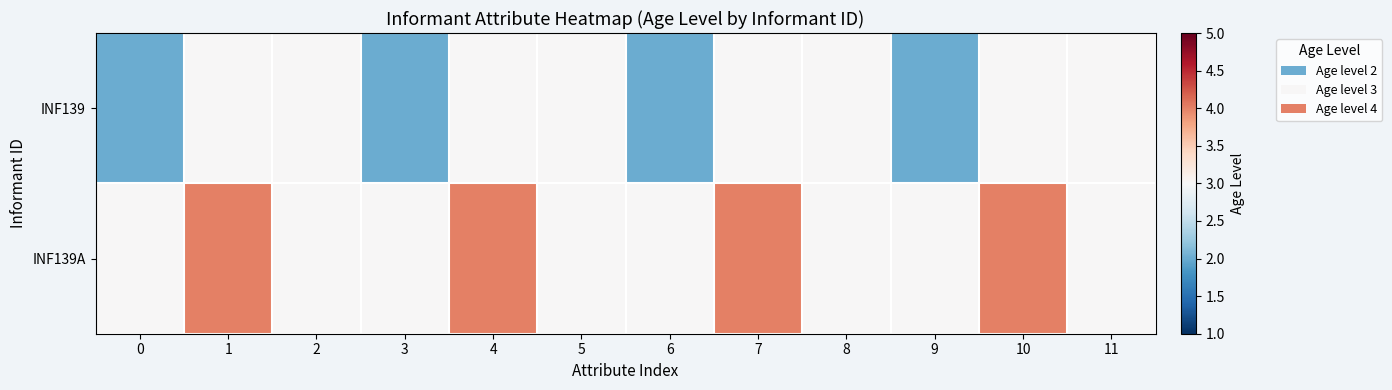

Reading right to left, transcribe all the data shown in this chart.

INF139: 11=3	10=3	9=2	8=3	7=3	6=2	5=3	4=3	3=2	2=3	1=3	0=2
INF139A: 11=3	10=4	9=3	8=3	7=4	6=3	5=3	4=4	3=3	2=3	1=4	0=3